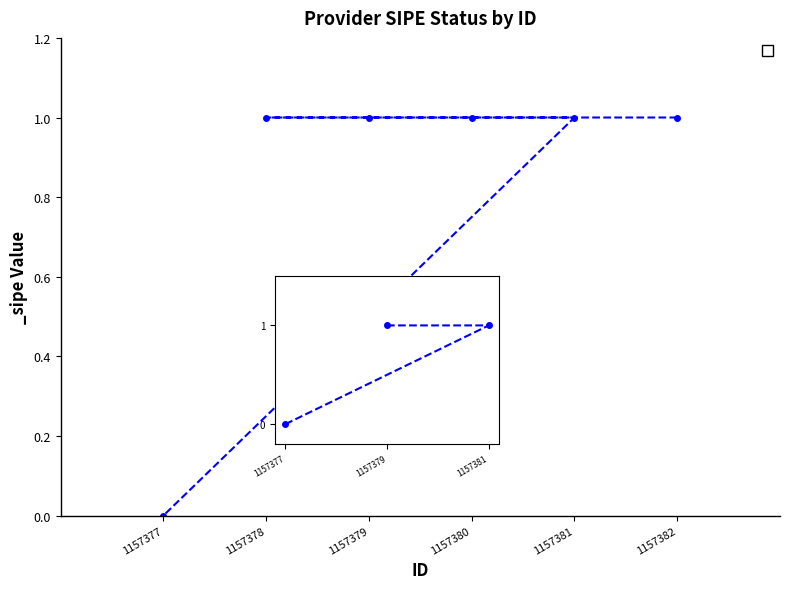

Count the number of categories in the chart.

6